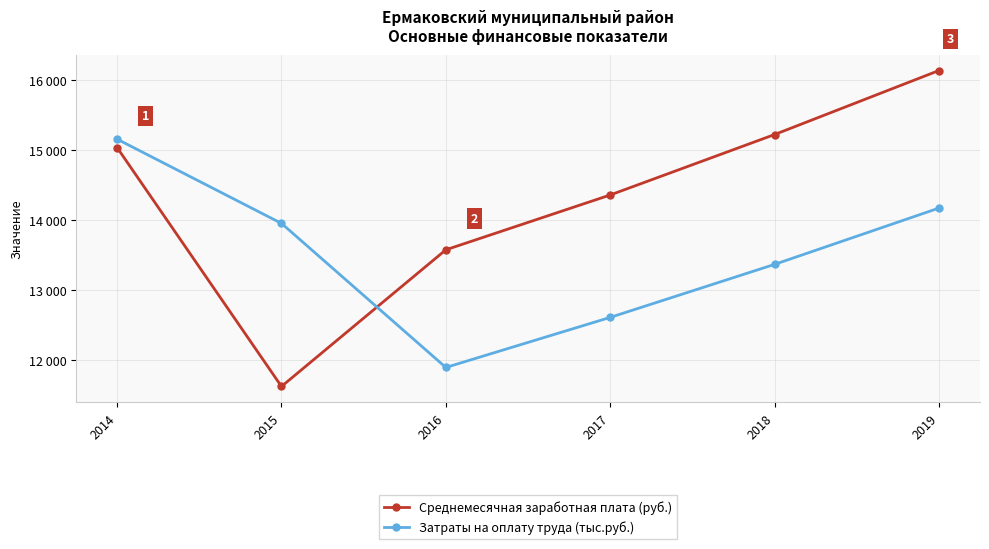

At which label does Среднемесячная заработная плата (руб.) first exceed 15036?

2018